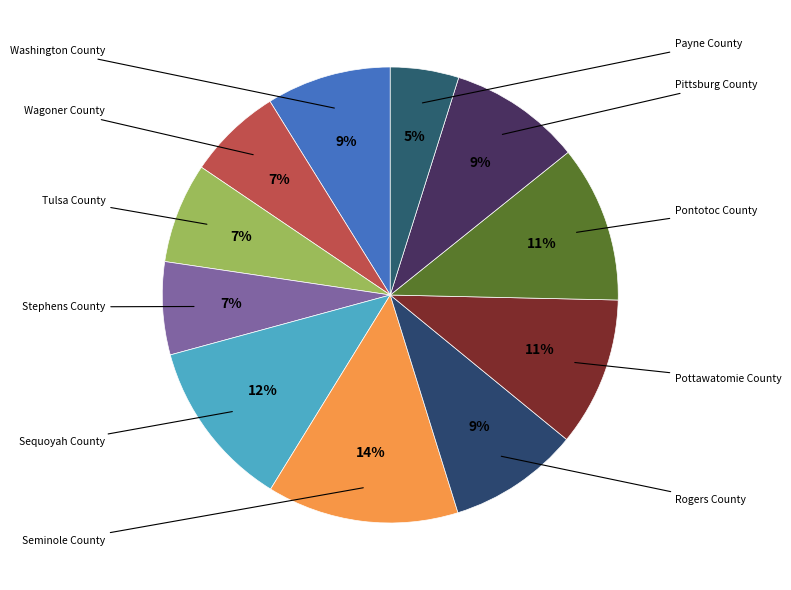

How many segments does this pie chart have?

11